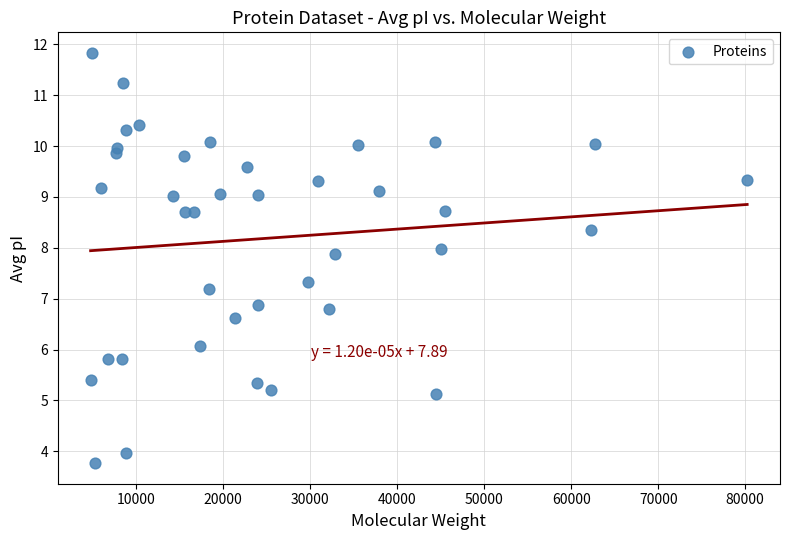

What is the range of X values (max minus min)?

75443.9